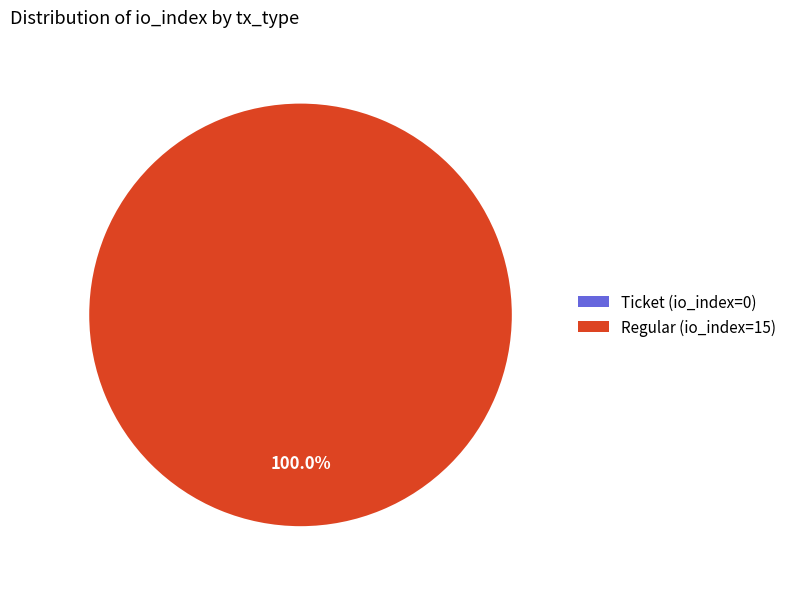

What is the change in value from Ticket (io_index=0) to Regular (io_index=15)?

+15